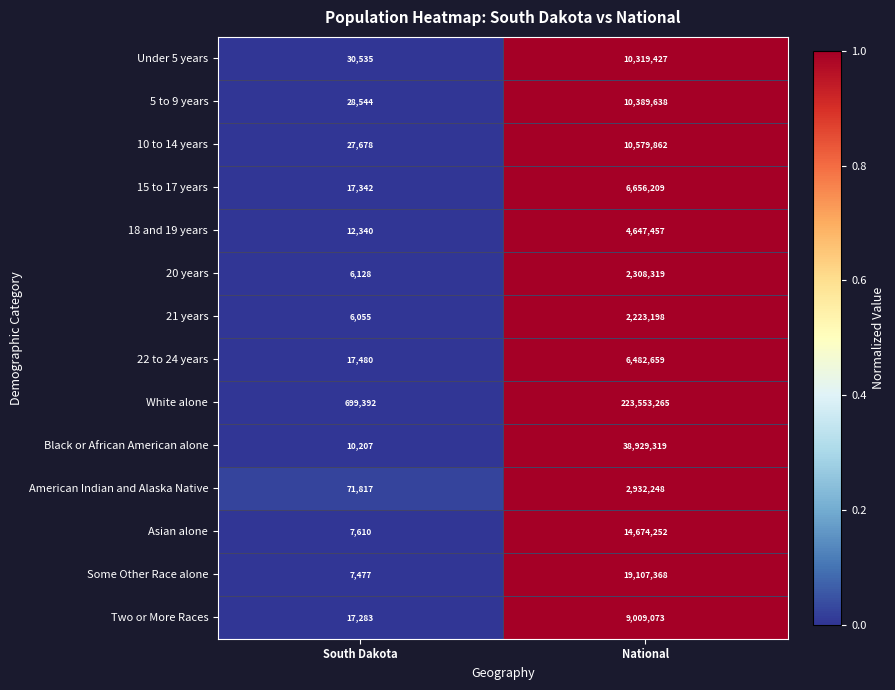

Reading left to right, what are all the values shown in this chart?

Under 5 years: South Dakota=30535	National=10319427
5 to 9 years: South Dakota=28544	National=10389638
10 to 14 years: South Dakota=27678	National=10579862
15 to 17 years: South Dakota=17342	National=6656209
18 and 19 years: South Dakota=12340	National=4647457
20 years: South Dakota=6128	National=2308319
21 years: South Dakota=6055	National=2223198
22 to 24 years: South Dakota=17480	National=6482659
White alone: South Dakota=699392	National=223553265
Black or African American alone: South Dakota=10207	National=38929319
American Indian and Alaska Native: South Dakota=71817	National=2932248
Asian alone: South Dakota=7610	National=14674252
Some Other Race alone: South Dakota=7477	National=19107368
Two or More Races: South Dakota=17283	National=9009073